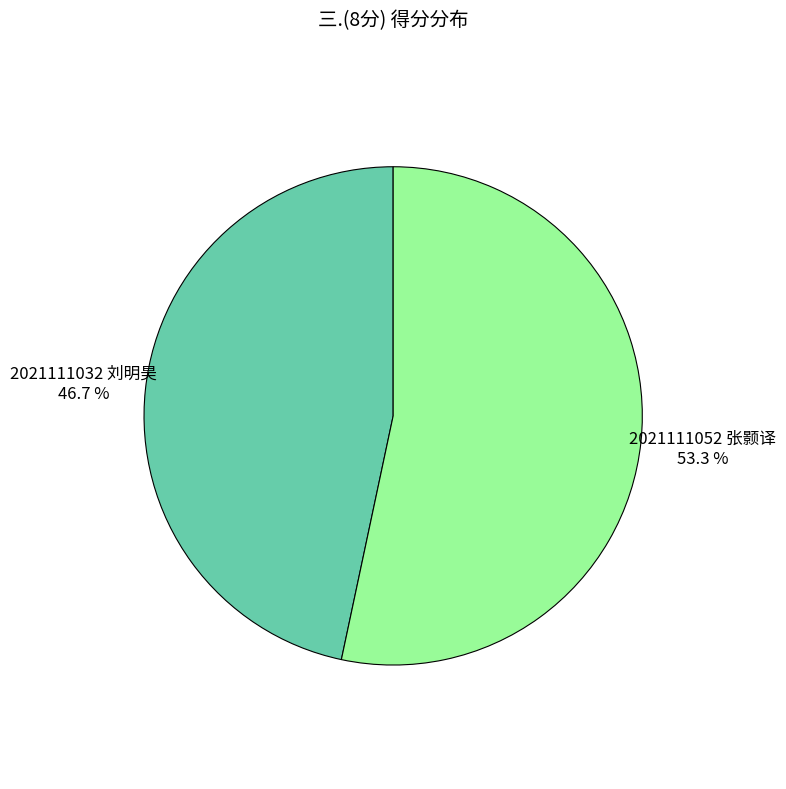

Is there a majority slice in this chart?

Yes